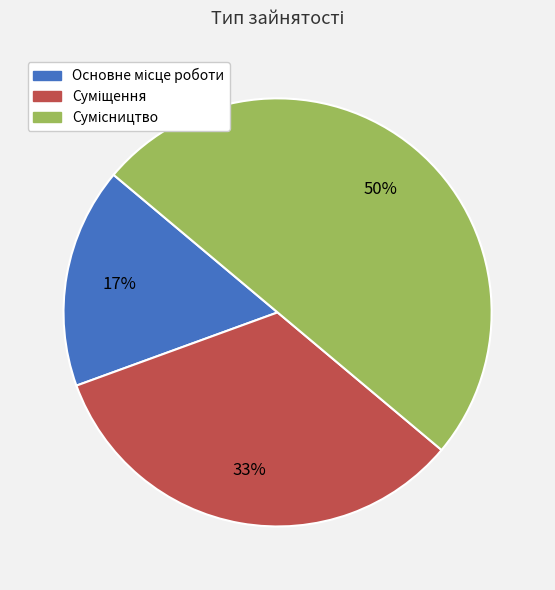

To the nearest percent, what is the difference between the largest and smallest slice percentages?

33%